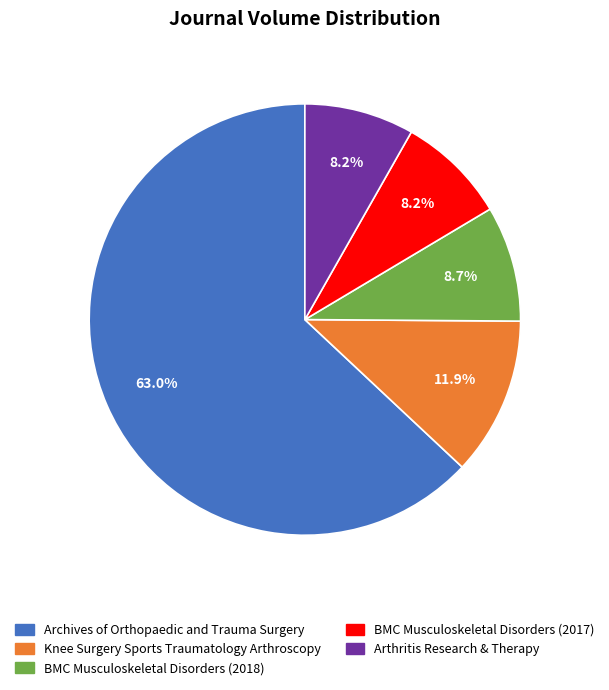

Combined, what portion of the pie is BMC Musculoskeletal Disorders (2017) and Arthritis Research & Therapy?

16.4%